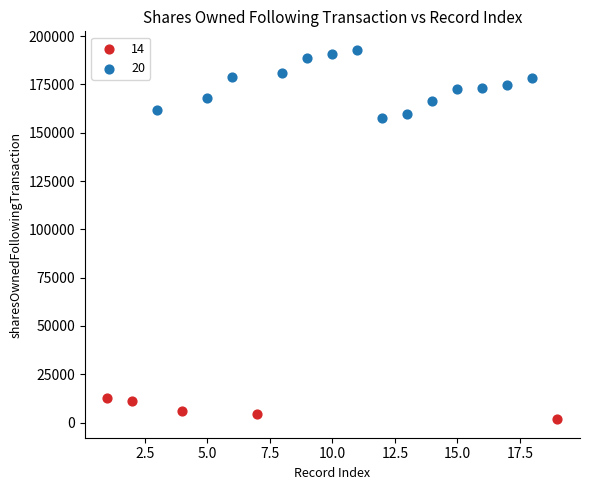

Which series contains the lowest Y value?

14